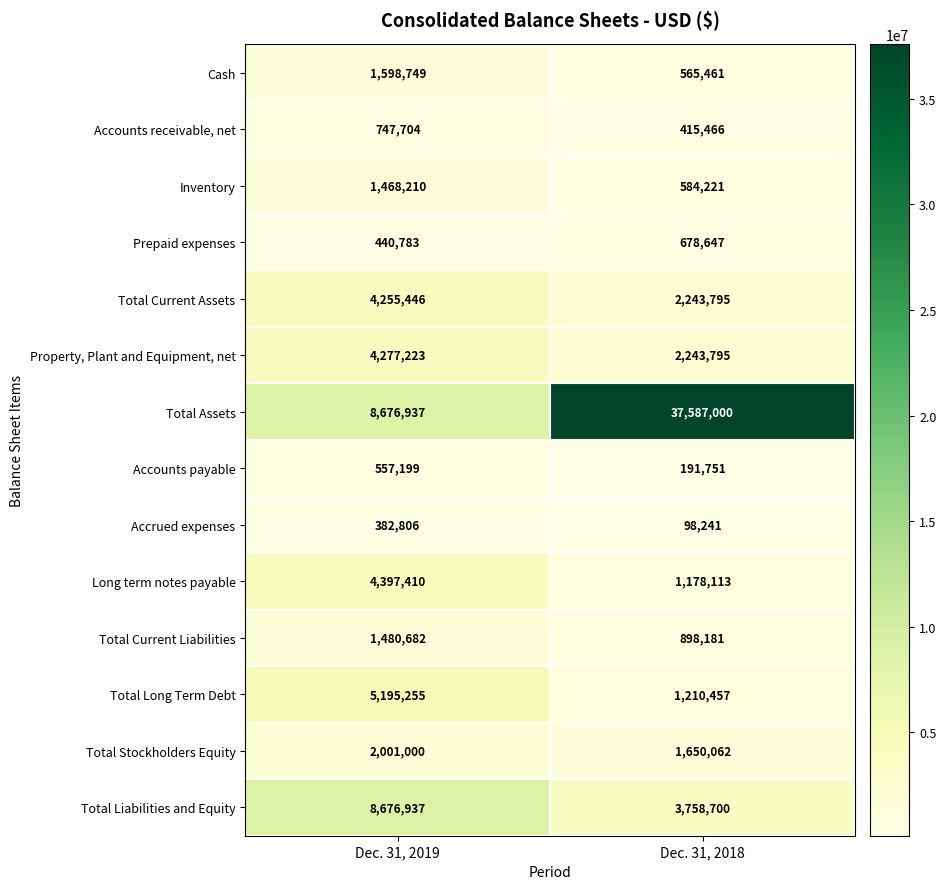

Reading left to right, what are all the values shown in this chart?

Cash: Dec. 31, 2019=1598749	Dec. 31, 2018=565461
Accounts receivable, net: Dec. 31, 2019=747704	Dec. 31, 2018=415466
Inventory: Dec. 31, 2019=1468210	Dec. 31, 2018=584221
Prepaid expenses: Dec. 31, 2019=440783	Dec. 31, 2018=678647
Total Current Assets: Dec. 31, 2019=4255446	Dec. 31, 2018=2243795
Property, Plant and Equipment, net: Dec. 31, 2019=4277223	Dec. 31, 2018=2243795
Total Assets: Dec. 31, 2019=8676937	Dec. 31, 2018=37587000
Accounts payable: Dec. 31, 2019=557199	Dec. 31, 2018=191751
Accrued expenses: Dec. 31, 2019=382806	Dec. 31, 2018=98241
Long term notes payable: Dec. 31, 2019=4397410	Dec. 31, 2018=1178113
Total Current Liabilities: Dec. 31, 2019=1480682	Dec. 31, 2018=898181
Total Long Term Debt: Dec. 31, 2019=5195255	Dec. 31, 2018=1210457
Total Stockholders Equity: Dec. 31, 2019=2001000	Dec. 31, 2018=1650062
Total Liabilities and Equity: Dec. 31, 2019=8676937	Dec. 31, 2018=3758700